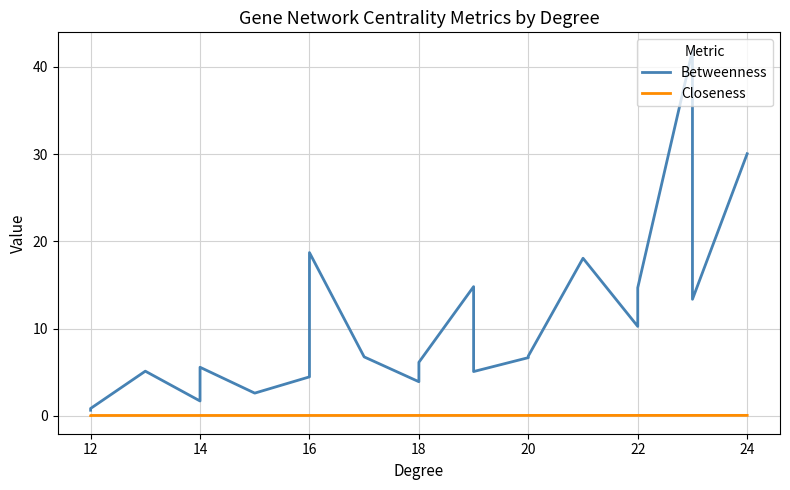

Rank the series at 18 from lowest to highest value.

Closeness, Betweenness